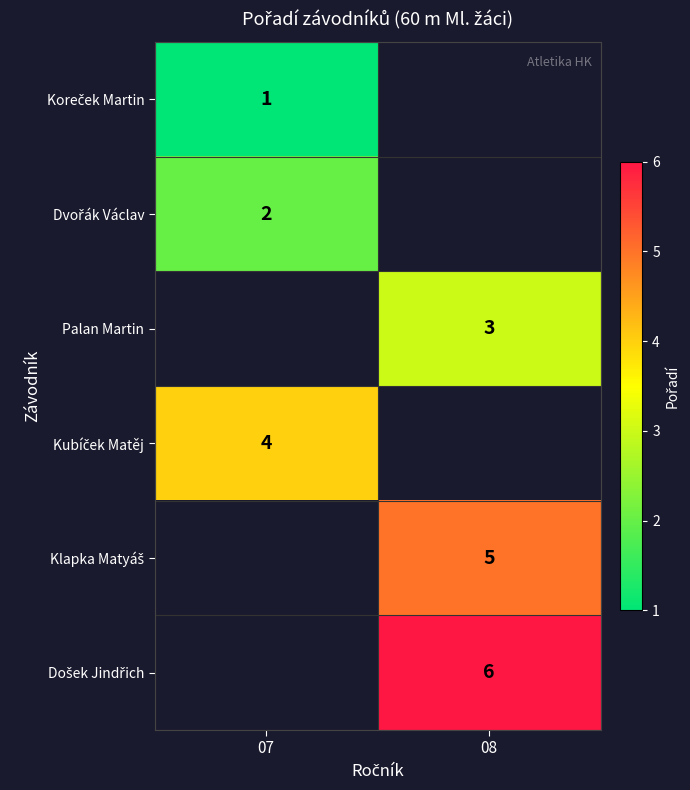

True or false: Palan Martin has a value of 5 at 08.

False